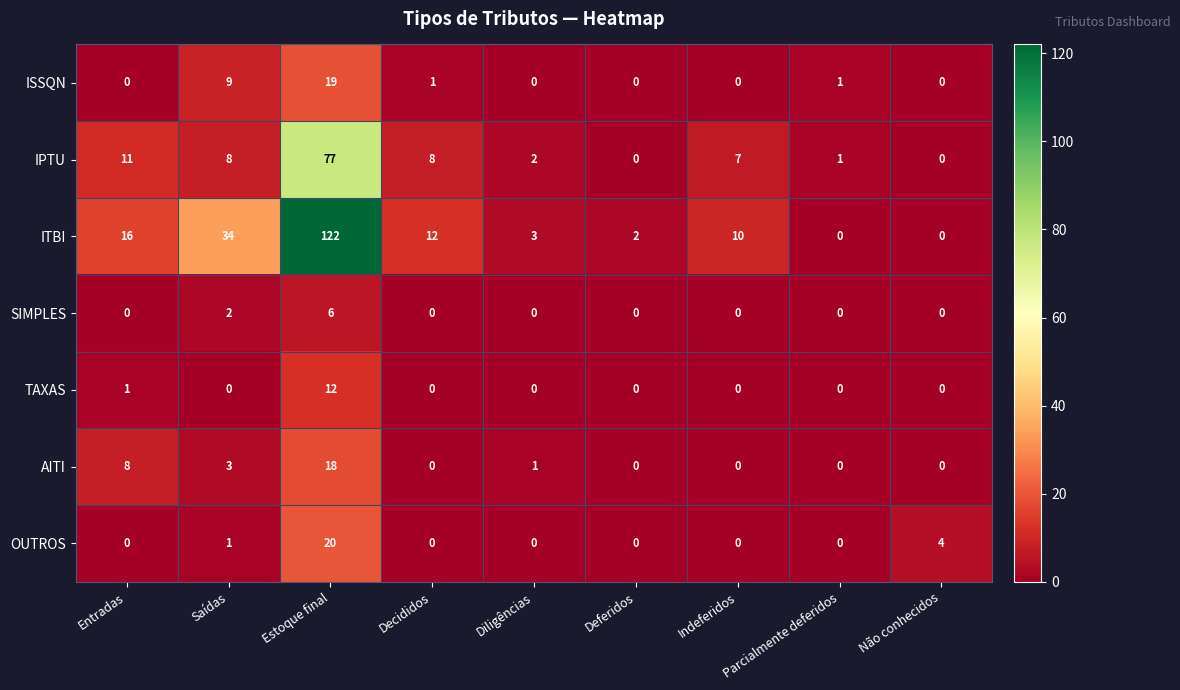

At which label is AITI closest to 9?

Entradas